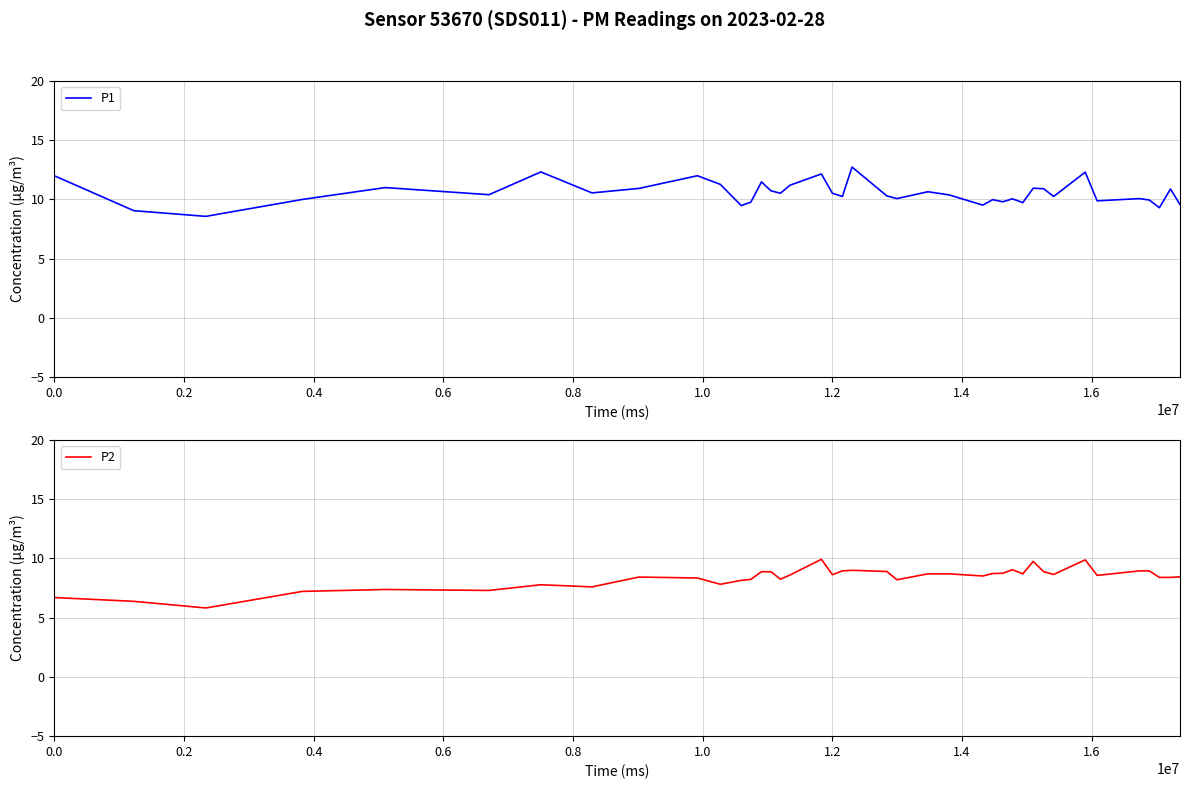

What position from the left is 1.4?

8